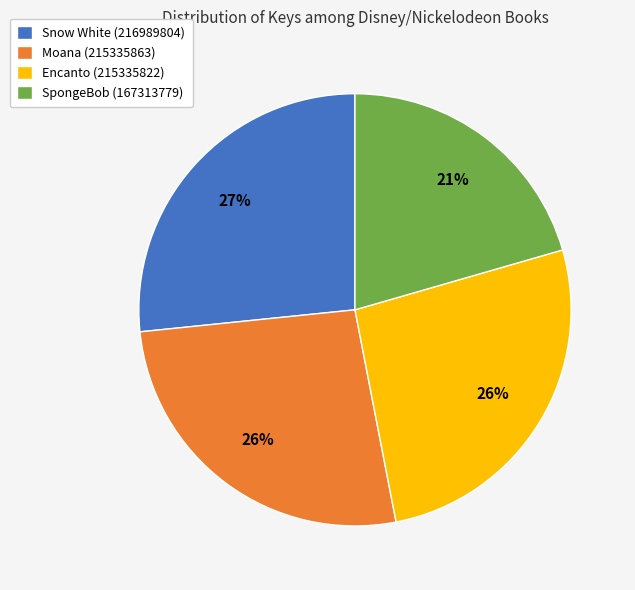

How many slices are in this pie chart?

4